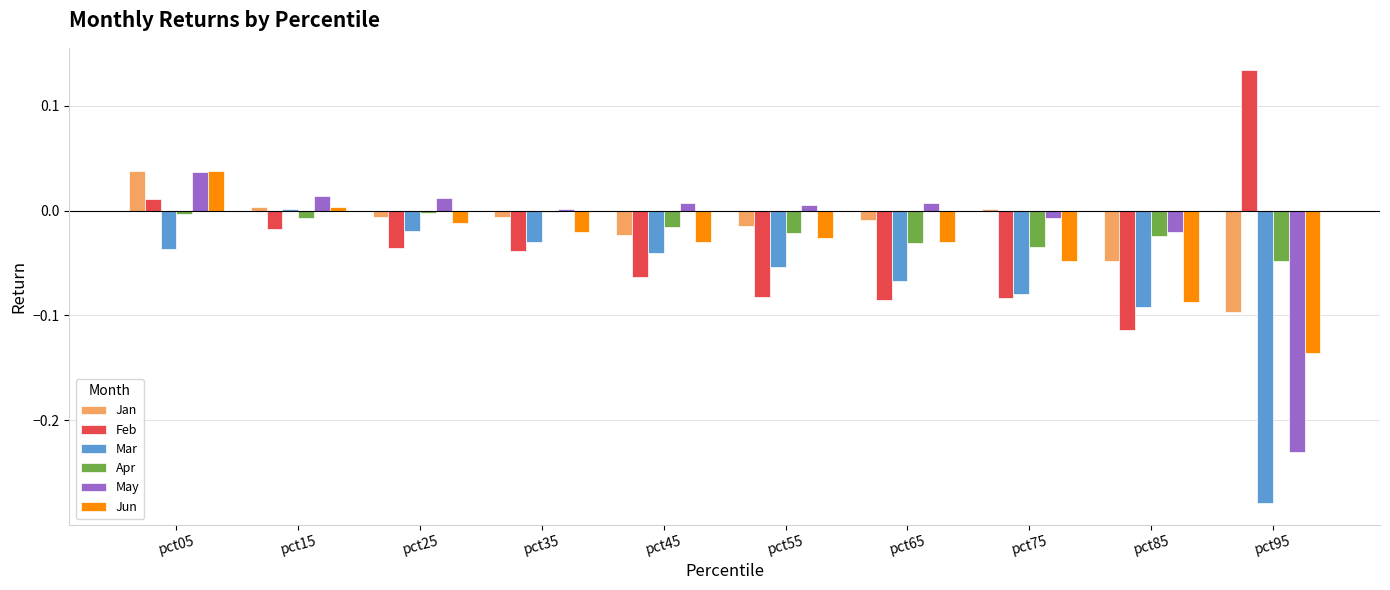

The Mar series shows -0.0 at pct05. True or false?

True